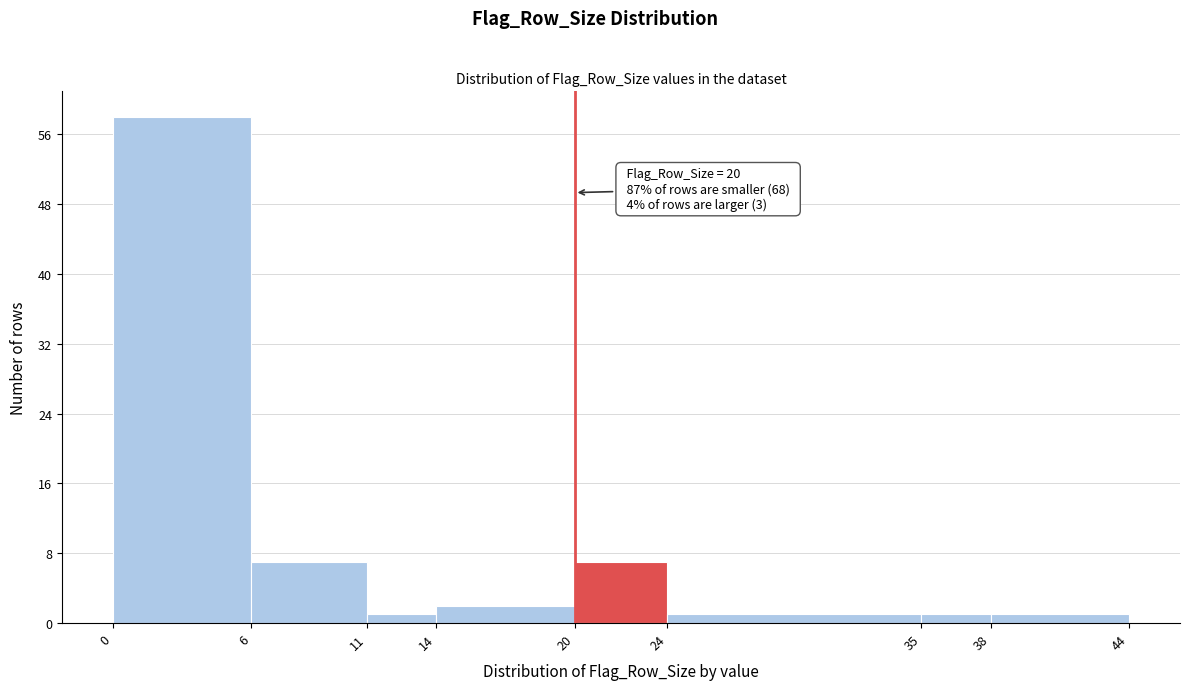

Over which range of the x-axis is the bar tallest?

0 to 6